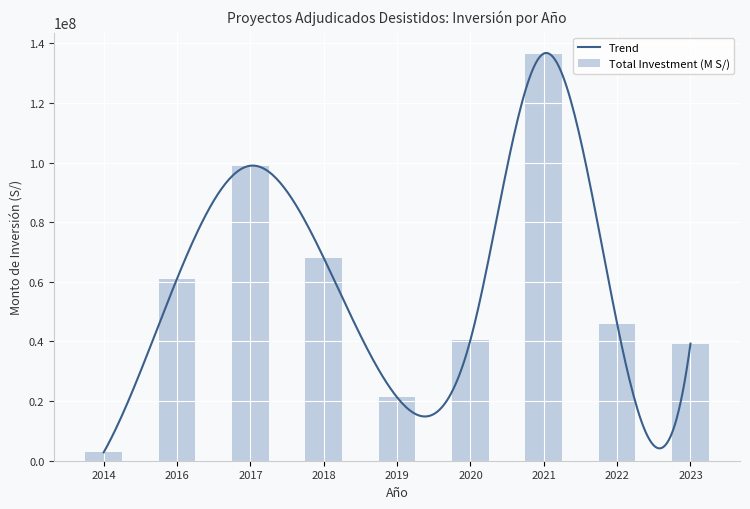

What is the difference between the Total Investment (M S/) values at 2022 and 2017?

52997082.9